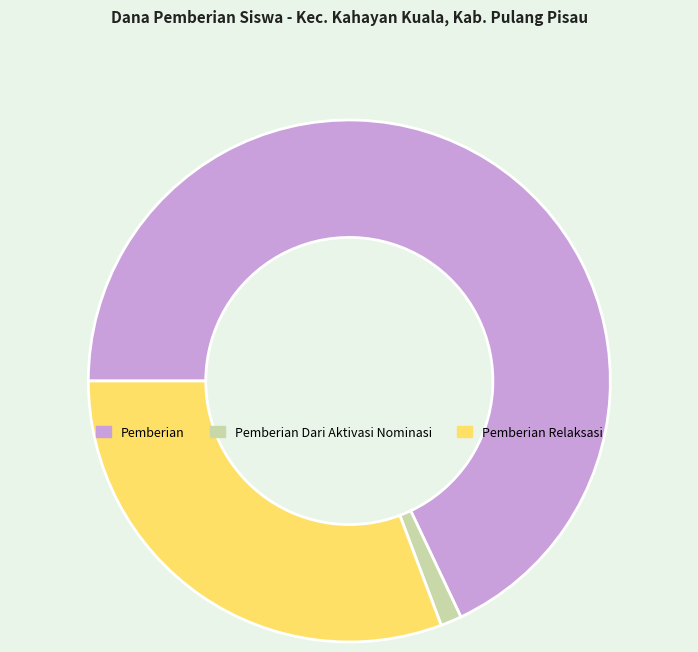

What is the ratio of the value at Pemberian to the value at Pemberian Dari Aktivasi Nominasi?

52.1